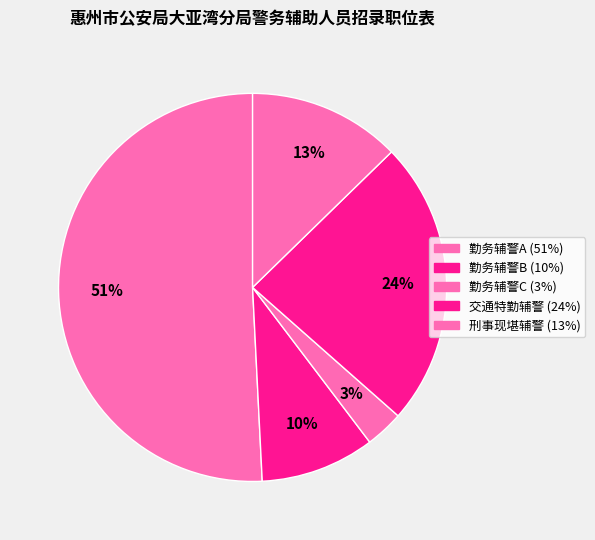

Which has a higher value, 勤务辅警A or 交通特勤辅警?

勤务辅警A